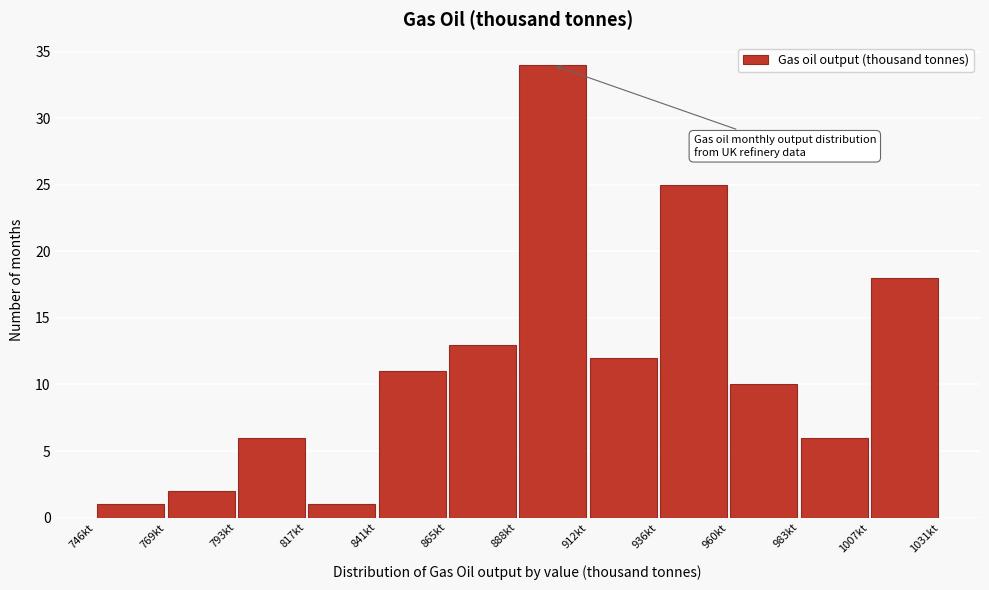

Which range on the x-axis has the tallest bar?

890 to 915